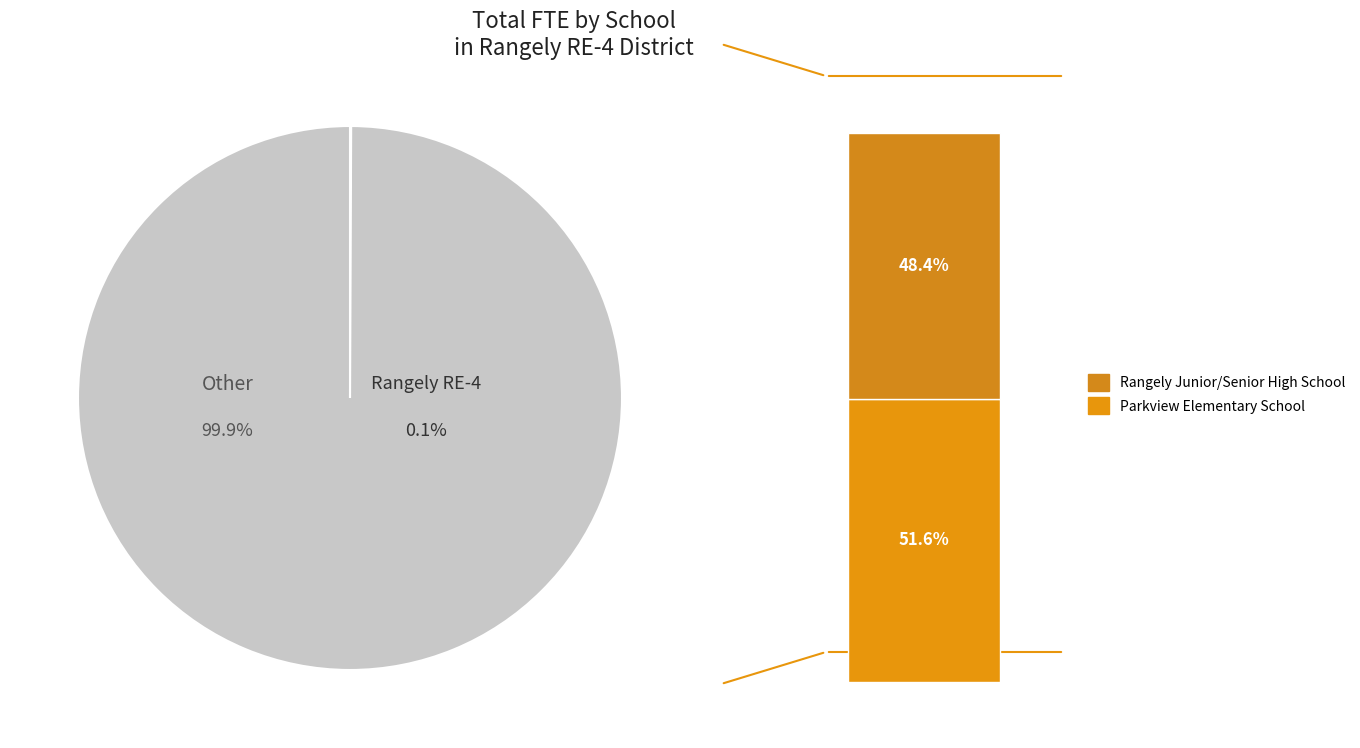

The Rangely Junior/Senior High School slice represents 40% of the pie. True or false?

False